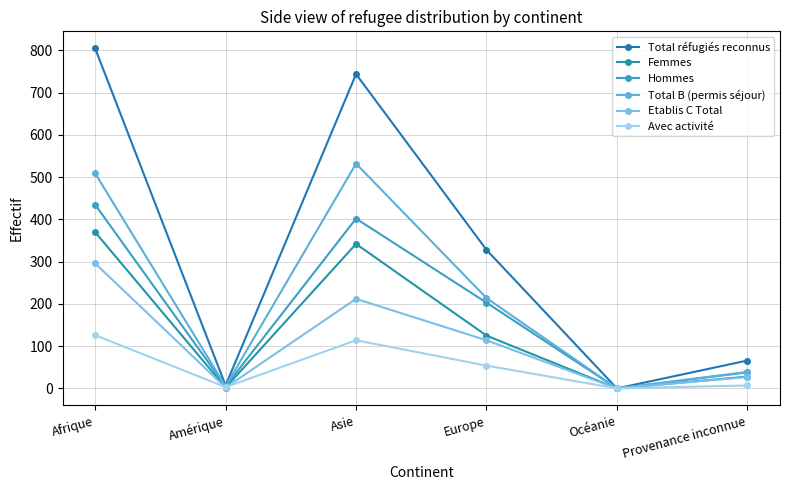

How many lines are shown in the chart?

6